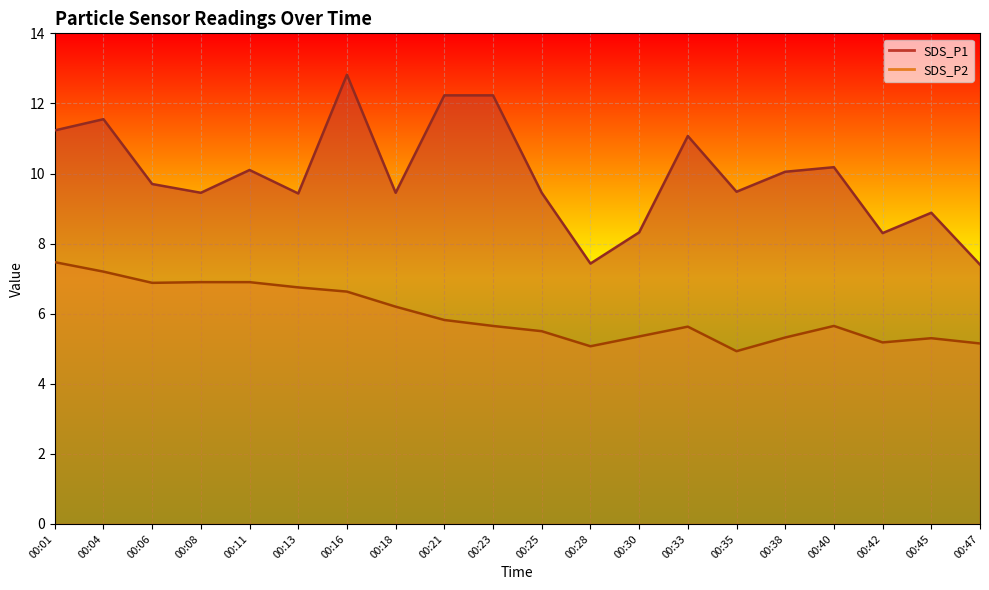

True or false: SDS_P1 and SDS_P2 cross at least once.

False